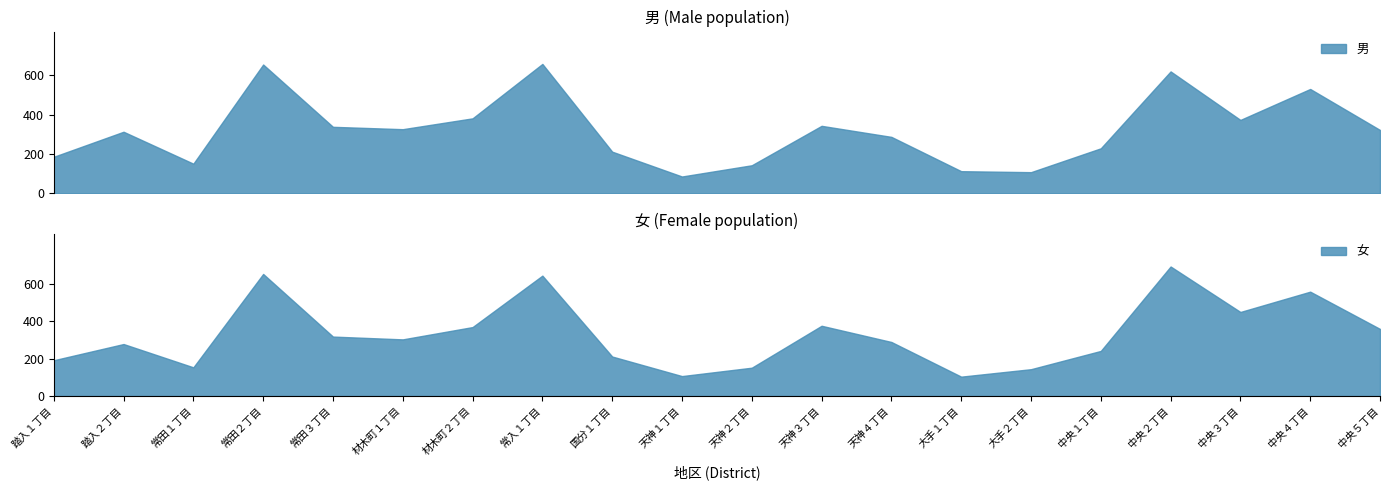

How many distinct data groups are displayed?

2